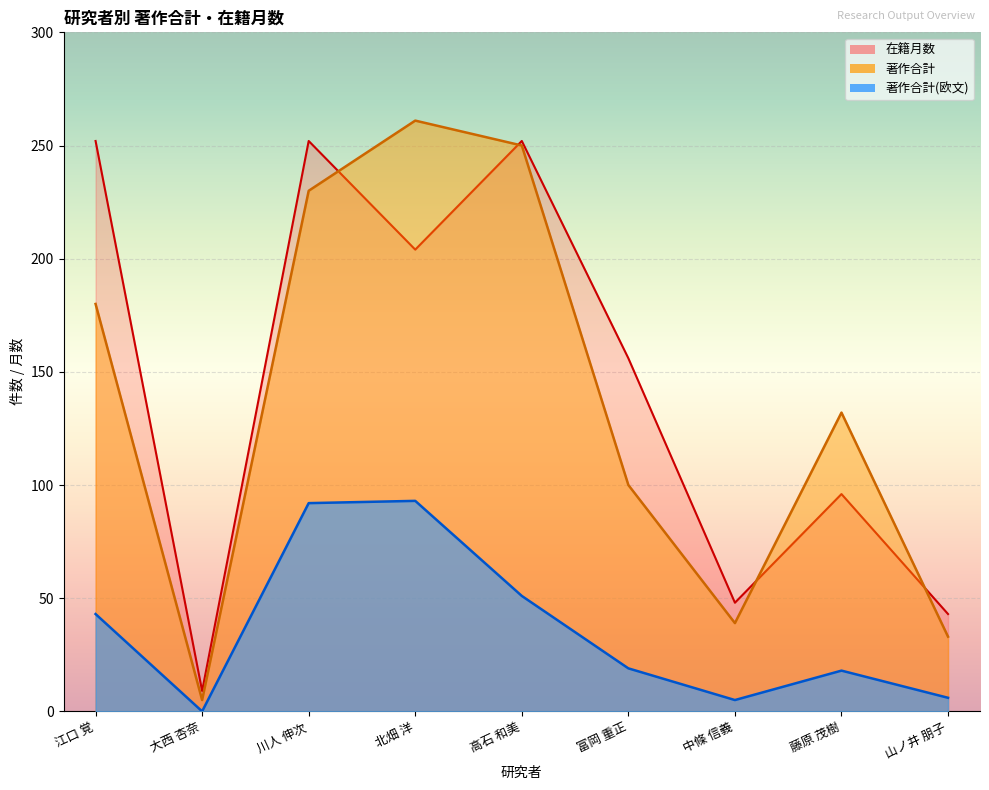

Rank the categories by 著作合計 value from lowest to highest.

大西 杏奈, 山ノ井 朋子, 中條 信義, 富岡 重正, 藤原 茂樹, 江口 覚, 川人 伸次, 高石 和美, 北畑 洋